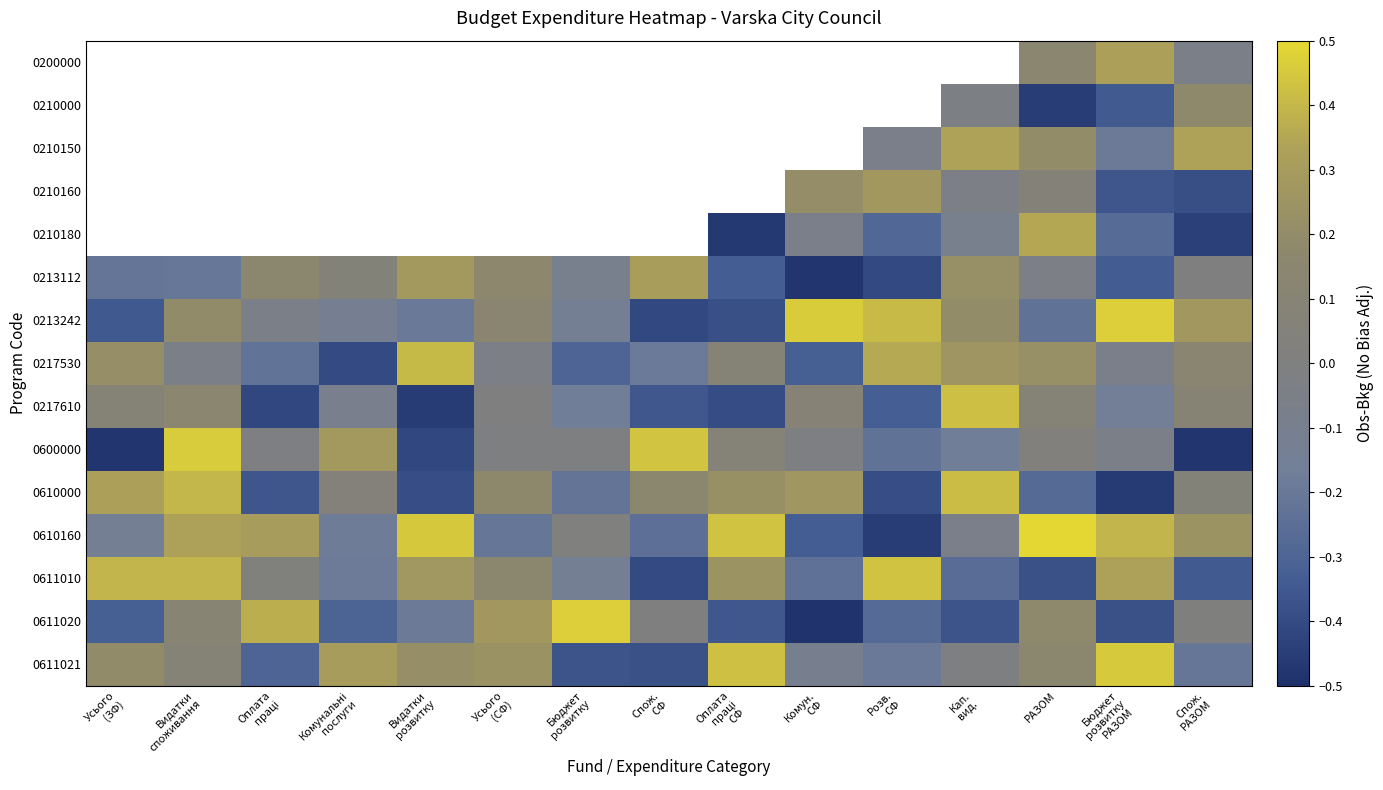

Is it true that 0611021 equals -0.0 at Кап. вид.?

True